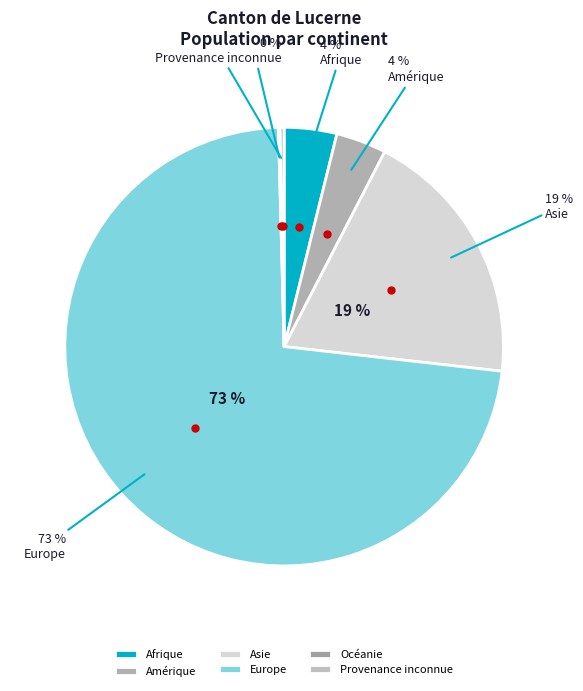

How many slices are in this pie chart?

6